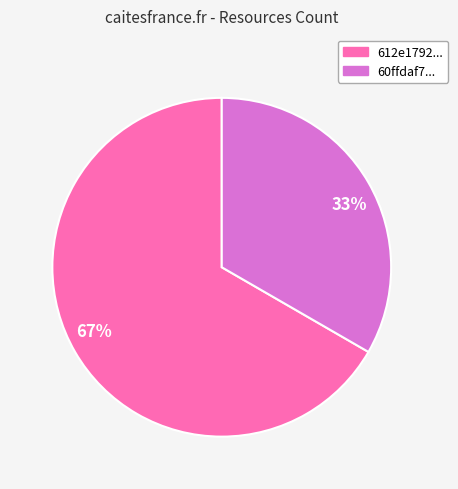

To the nearest percent, what is the average slice percentage?

50%